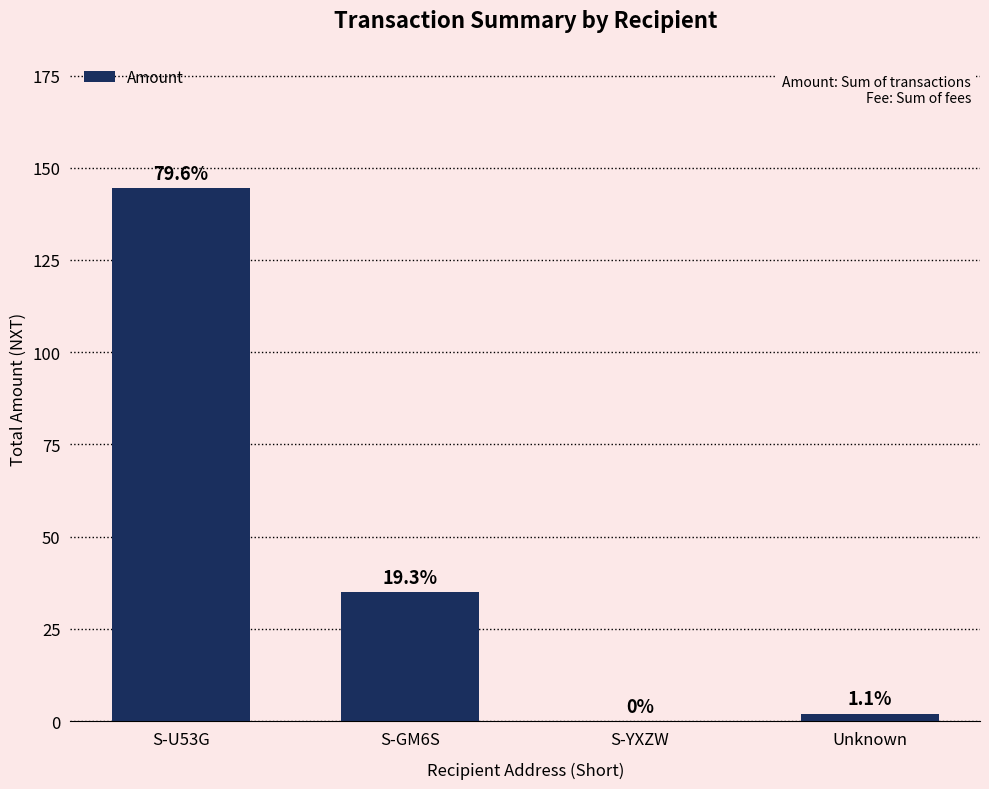

Are the bars horizontal?

No